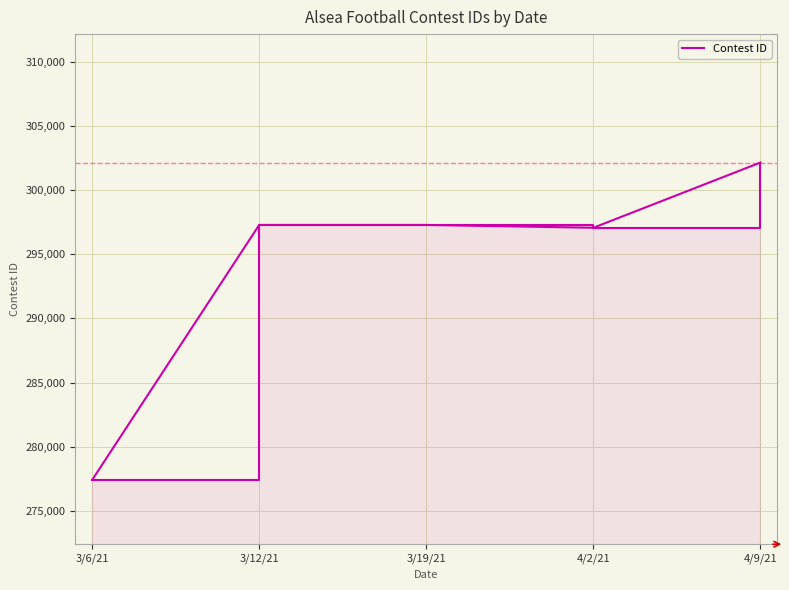

How many interior local peaks (higher than both neighbors) does the data have?

1